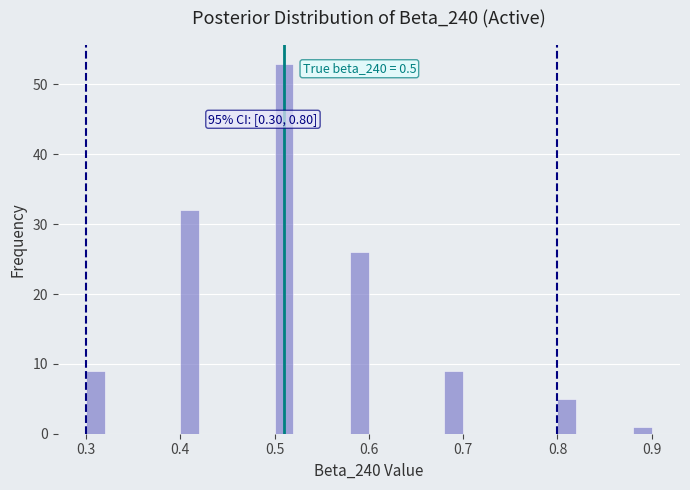

Read against the x-axis, roughly where is the centre of the tallest bar?

0.51